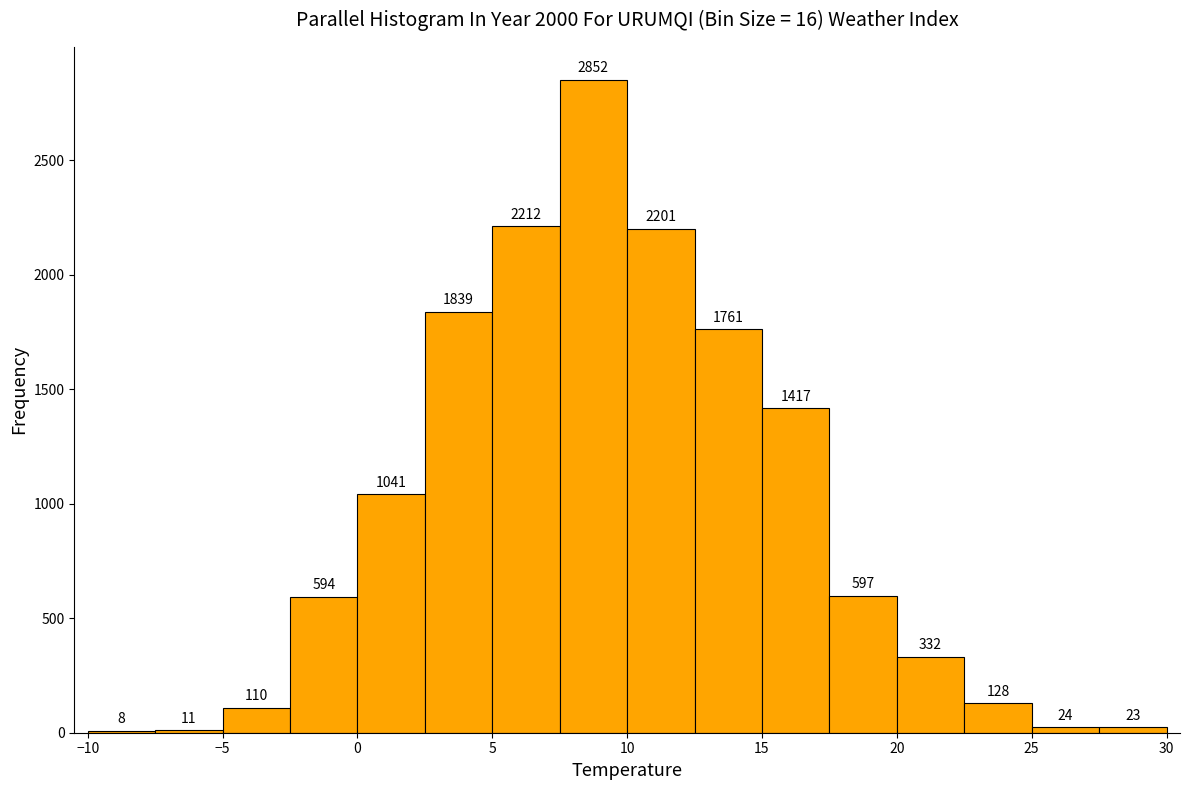

Reading left to right, list every bar in this chart as the range it spans on the x-axis followed by its height.

-10.0 to -7.5: 8
-7.5 to -5.0: 11
-5.0 to -2.5: 110
-2.5 to 0.0: 594
0.0 to 2.5: 1041
2.5 to 5.0: 1839
5.0 to 7.5: 2212
7.5 to 10.0: 2852
10.0 to 12.5: 2201
12.5 to 15.0: 1761
15.0 to 17.5: 1417
17.5 to 20.0: 597
20.0 to 22.5: 332
22.5 to 25.0: 128
25.0 to 27.5: 24
27.5 to 30.0: 23